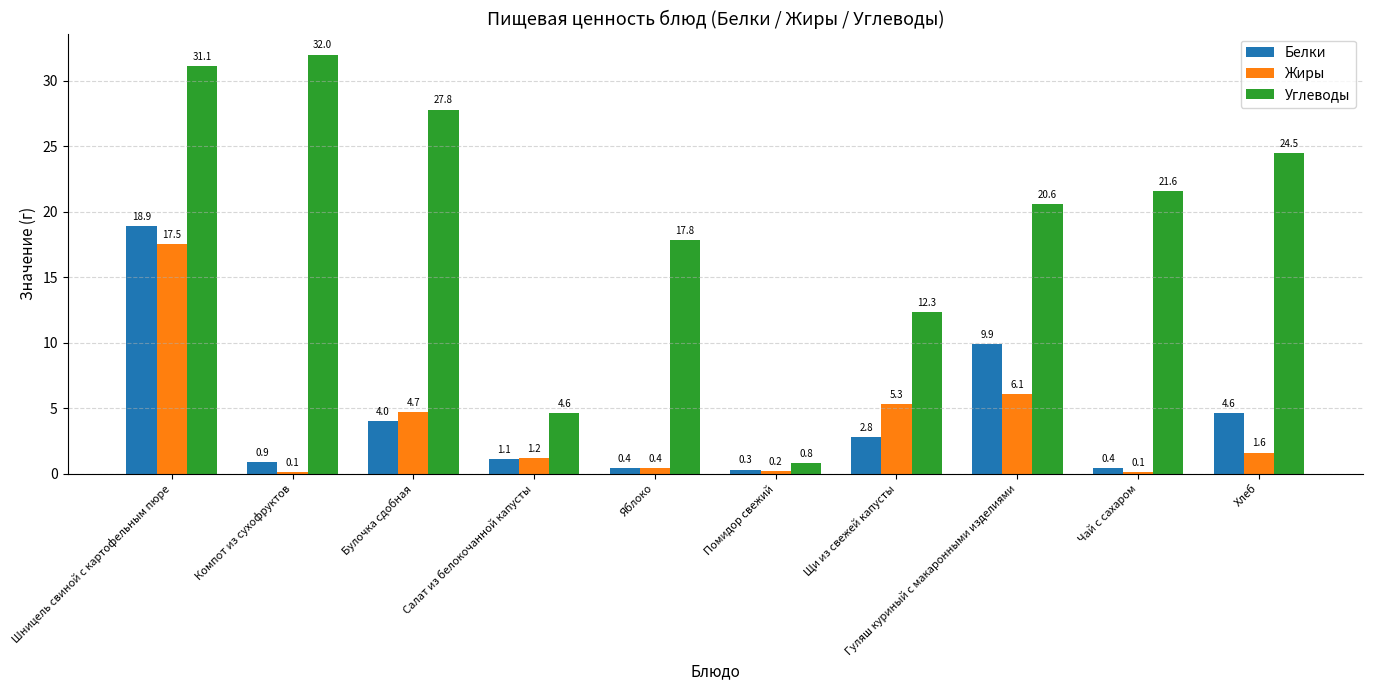

What is the sum of all Белки values?

43.3